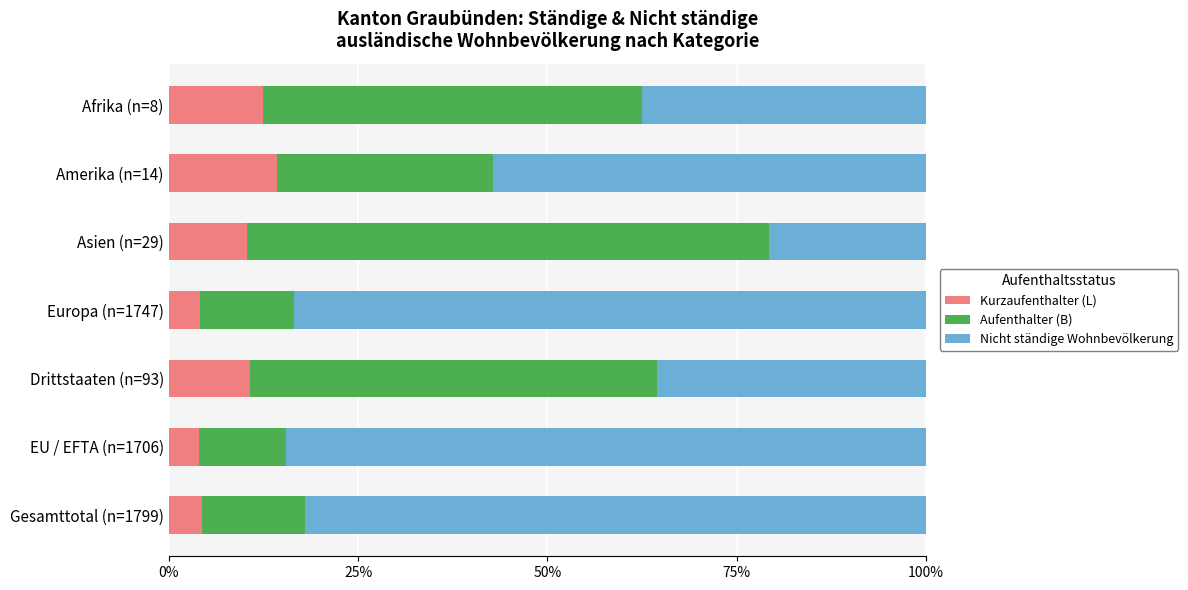

What is the minimum value for Kurzaufenthalter (L)?

4.0